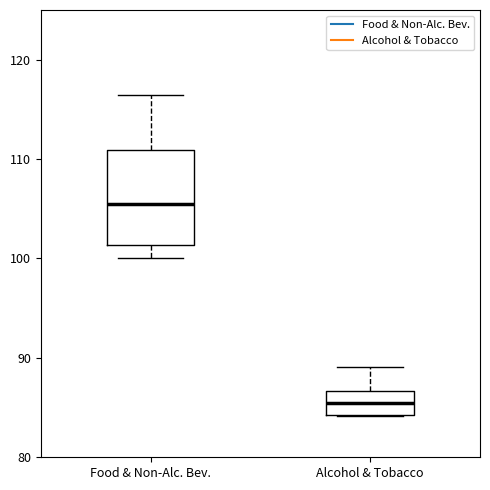

Which box has the lowest median line?

Alcohol & Tobacco